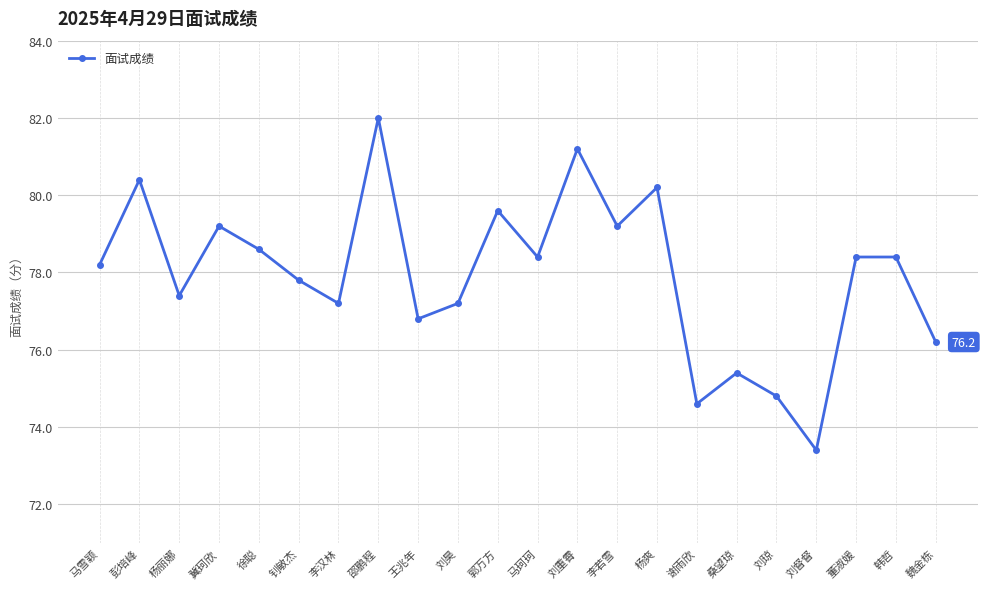

What is the value of the 9th point from the left?

76.8